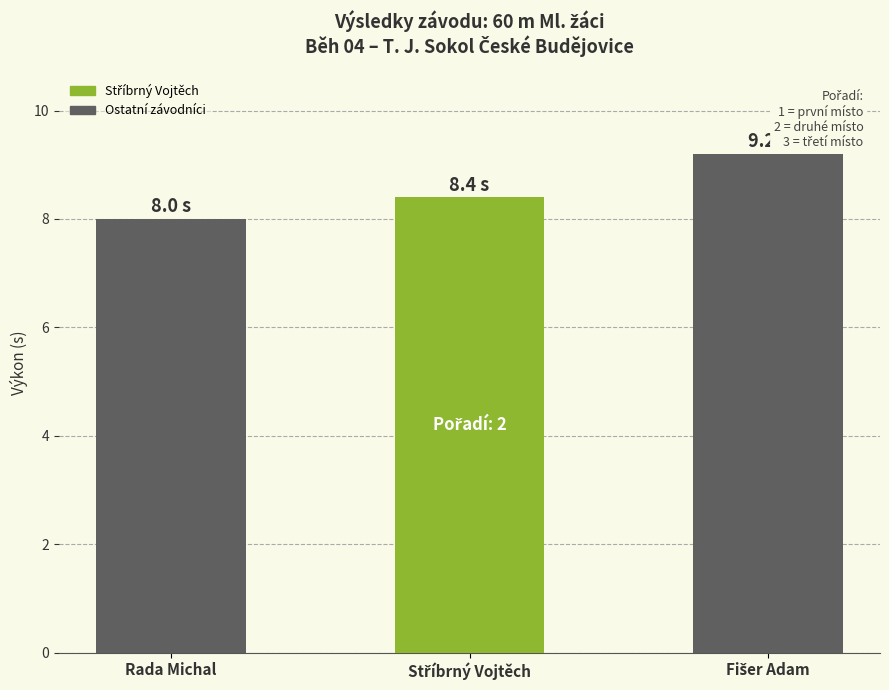

How many distinct data groups are displayed?

1